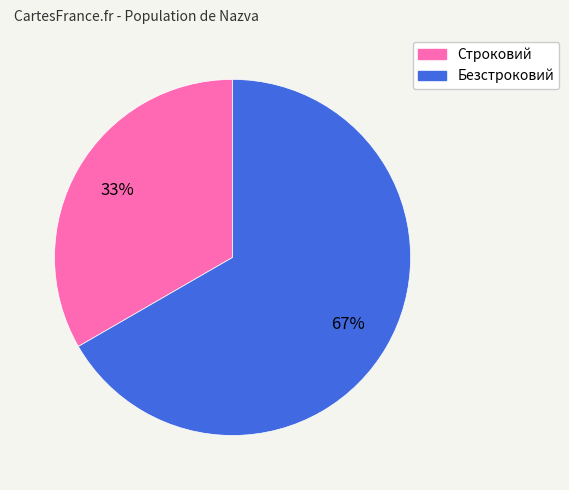

To the nearest percent, what percentage of the pie is Безстроковий?

67%